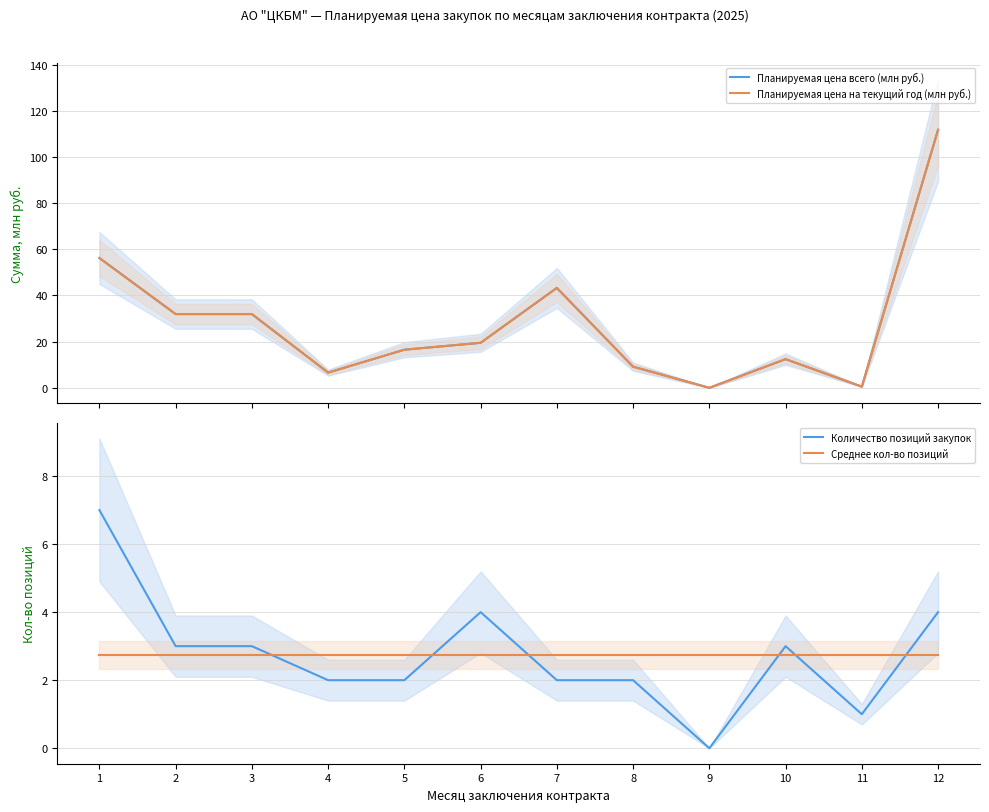

How many lines are shown in the chart?

4